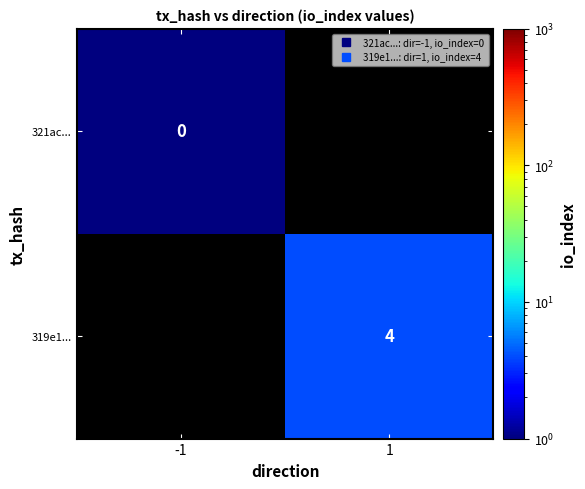

Where is 321ac... nearest to the value 1?

-1